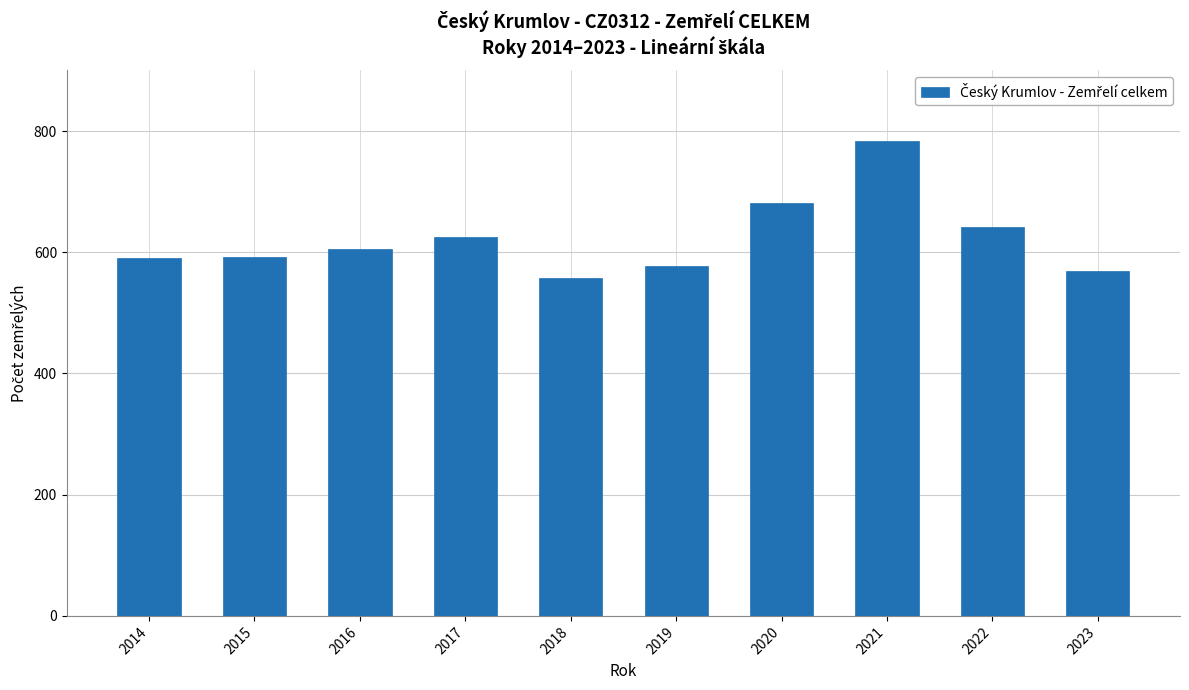

Approximately how many times larger is the value at 2022 compared to 2014?

1.1